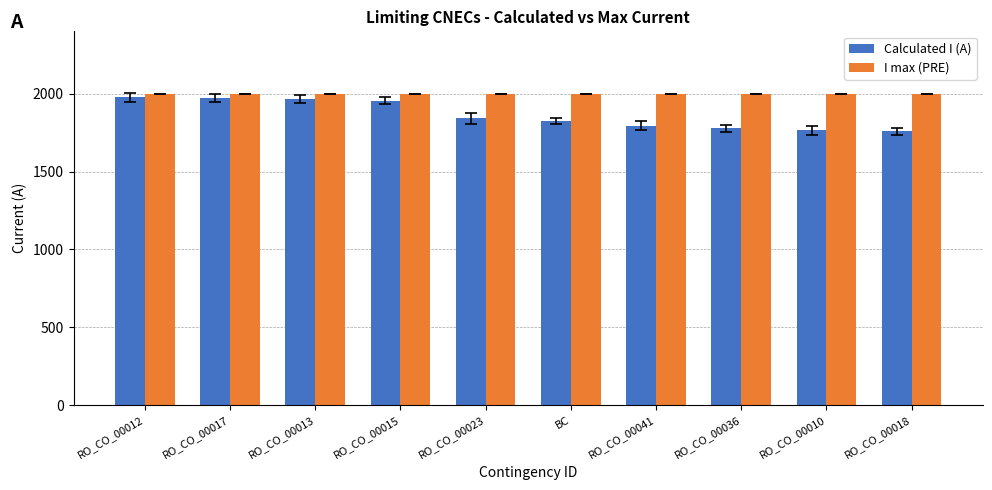

Rank the series by their maximum value, from highest to lowest.

I max (PRE), Calculated I (A)